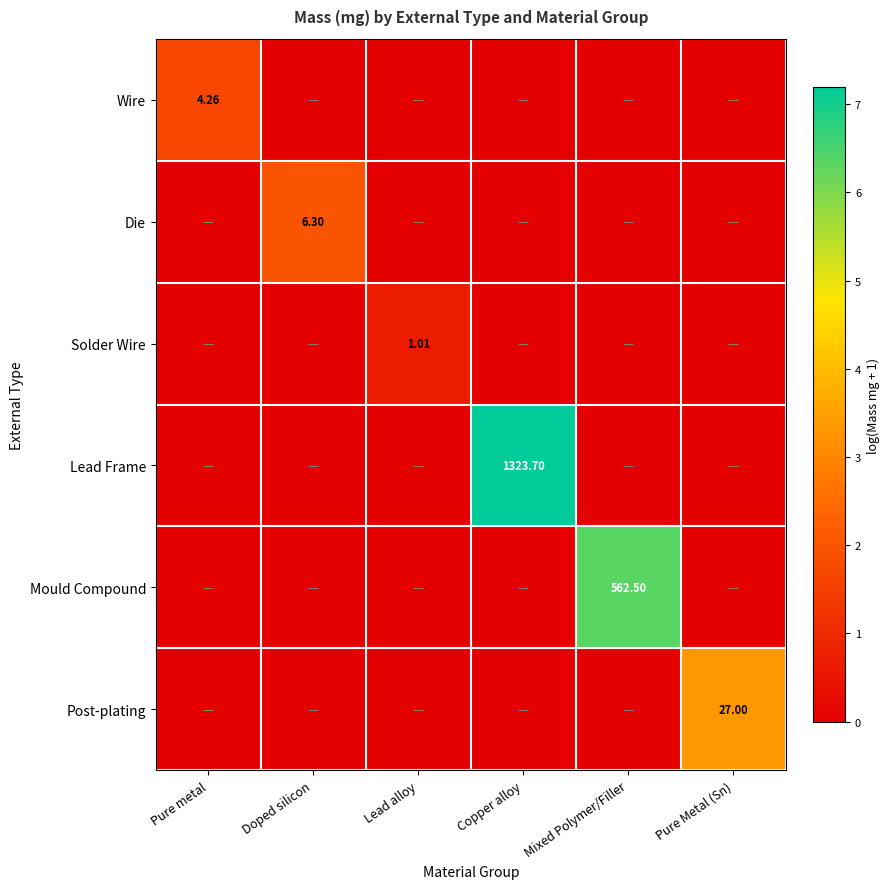

Is it true that Solder Wire equals -0.5 at Copper alloy?

False